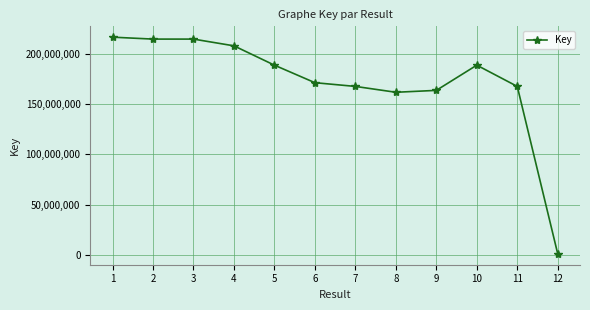

What is the change in value from 3 to 7?

-46996804